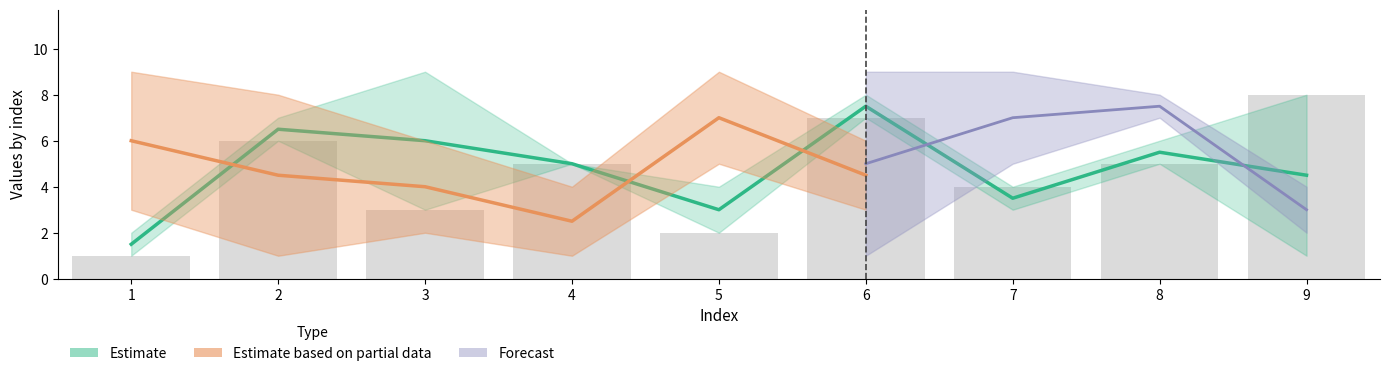

What is the minimum value shown in the chart?

1